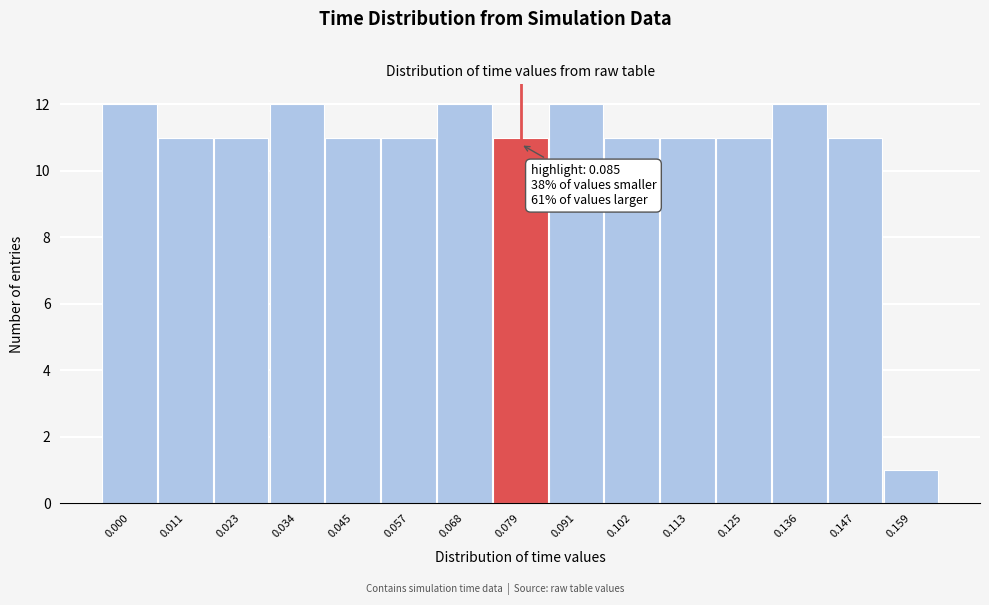

Reading right to left, what are all the values shown in this chart?

0.159=1	0.147=11	0.136=12	0.125=11	0.113=11	0.102=11	0.091=12	0.079=11	0.068=12	0.057=11	0.045=11	0.034=12	0.023=11	0.011=11	0.000=12